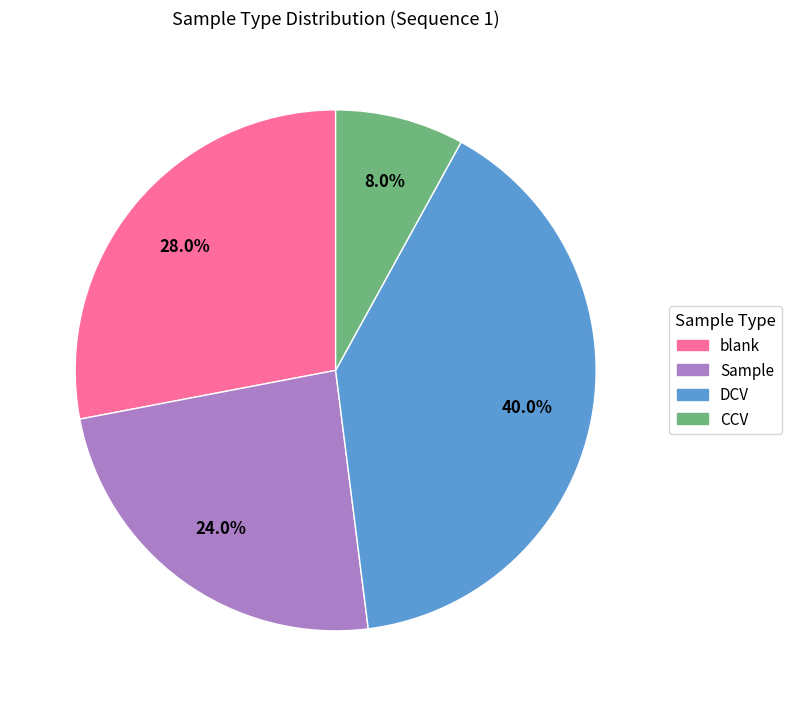

Is it true that blank is 28% of the pie?

True